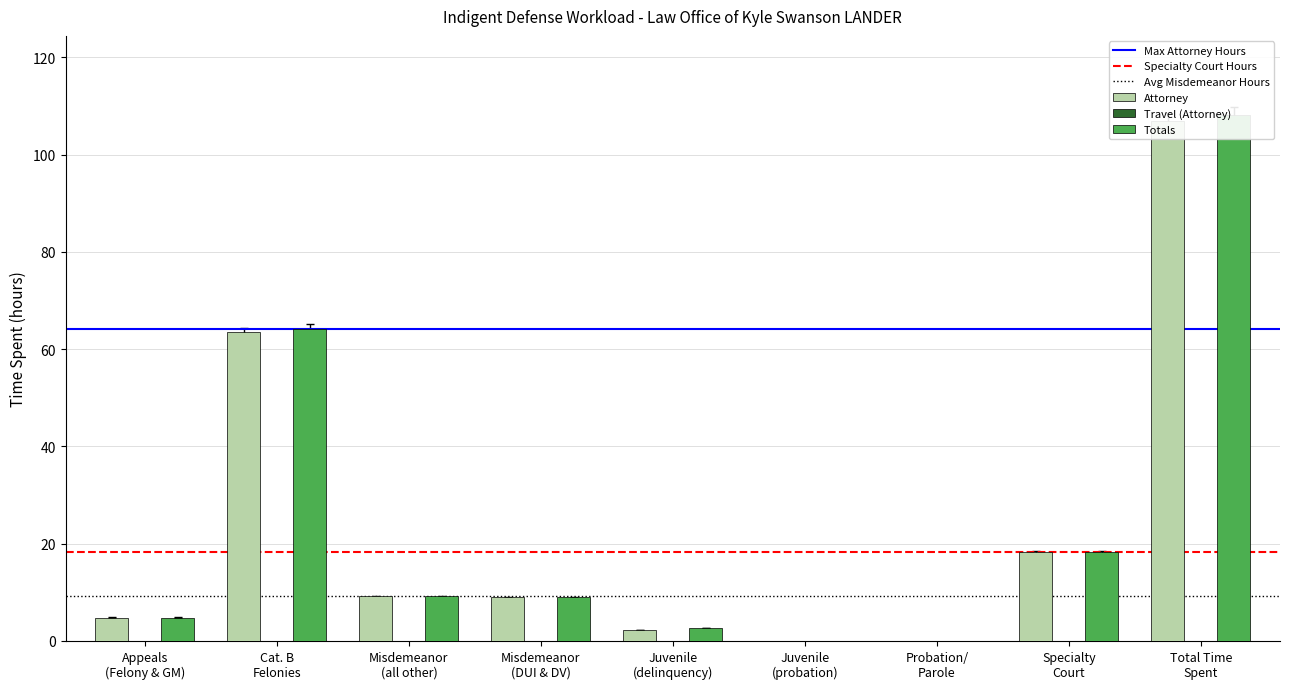

List the labels in order of Attorney value, largest first.

Total Time
Spent, Cat. B
Felonies, Specialty
Court, Misdemeanor
(all other), Misdemeanor
(DUI & DV), Appeals
(Felony & GM), Juvenile
(delinquency), Juvenile
(probation), Probation/
Parole